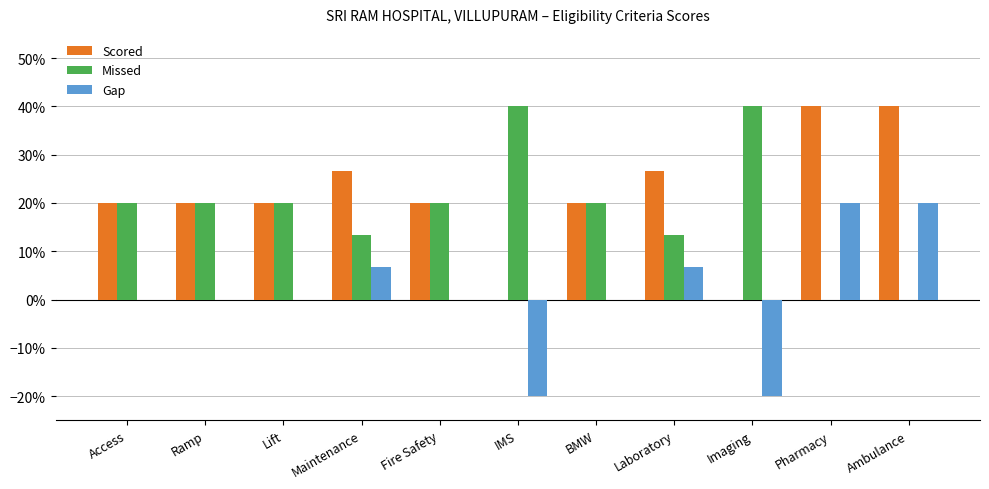

The Gap series shows 0.0 at Fire Safety. True or false?

True